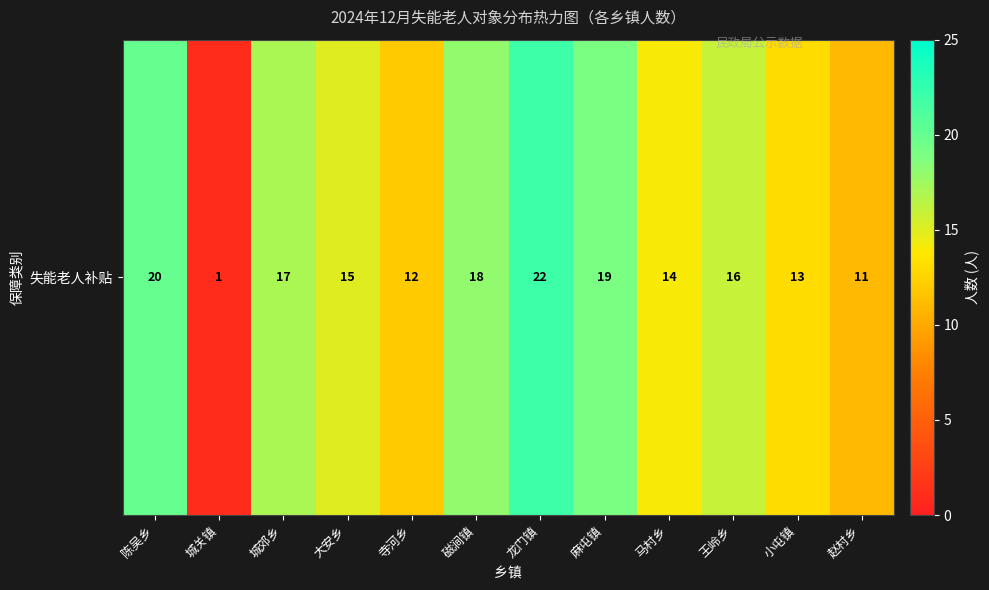

Rank the categories by value from lowest to highest.

城关镇, 赵村乡, 寺河乡, 小屯镇, 马村乡, 大安乡, 王岭乡, 城郊乡, 磁涧镇, 麻屯镇, 陈吴乡, 龙门镇